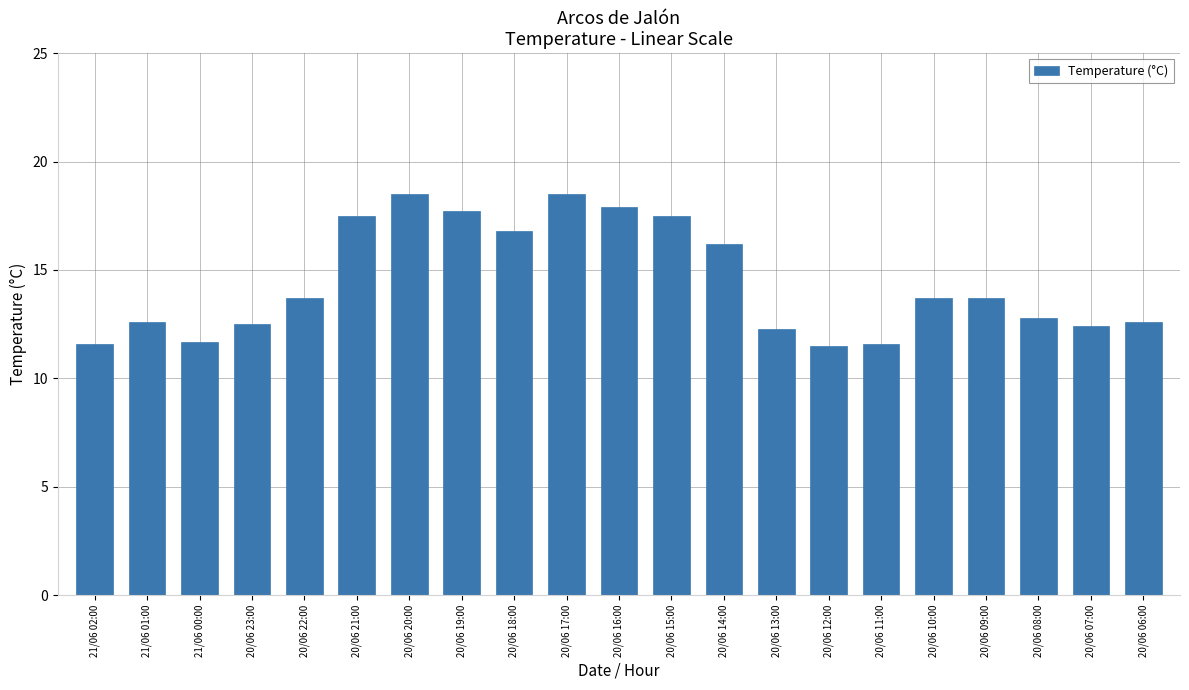

True or false: the data shows 11.6 at 20/06 11:00.

True